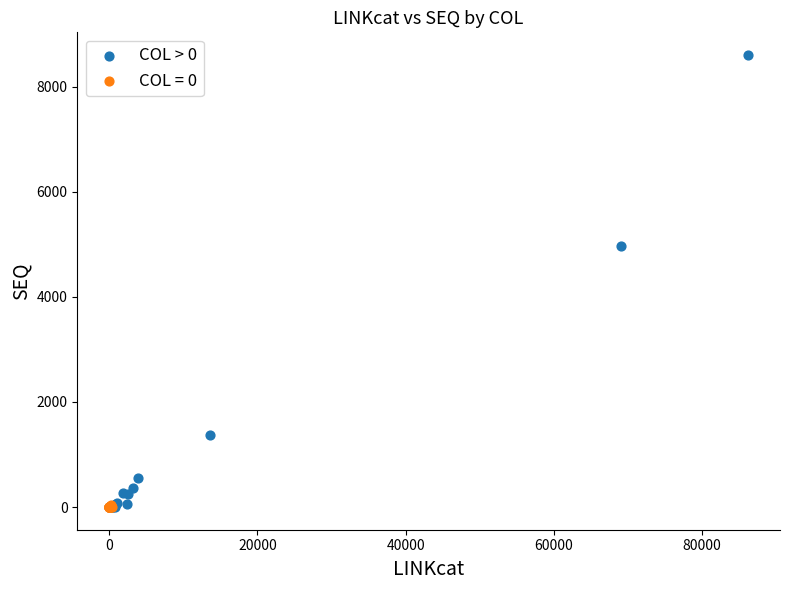

Which series has the largest Y range (max minus min)?

COL > 0